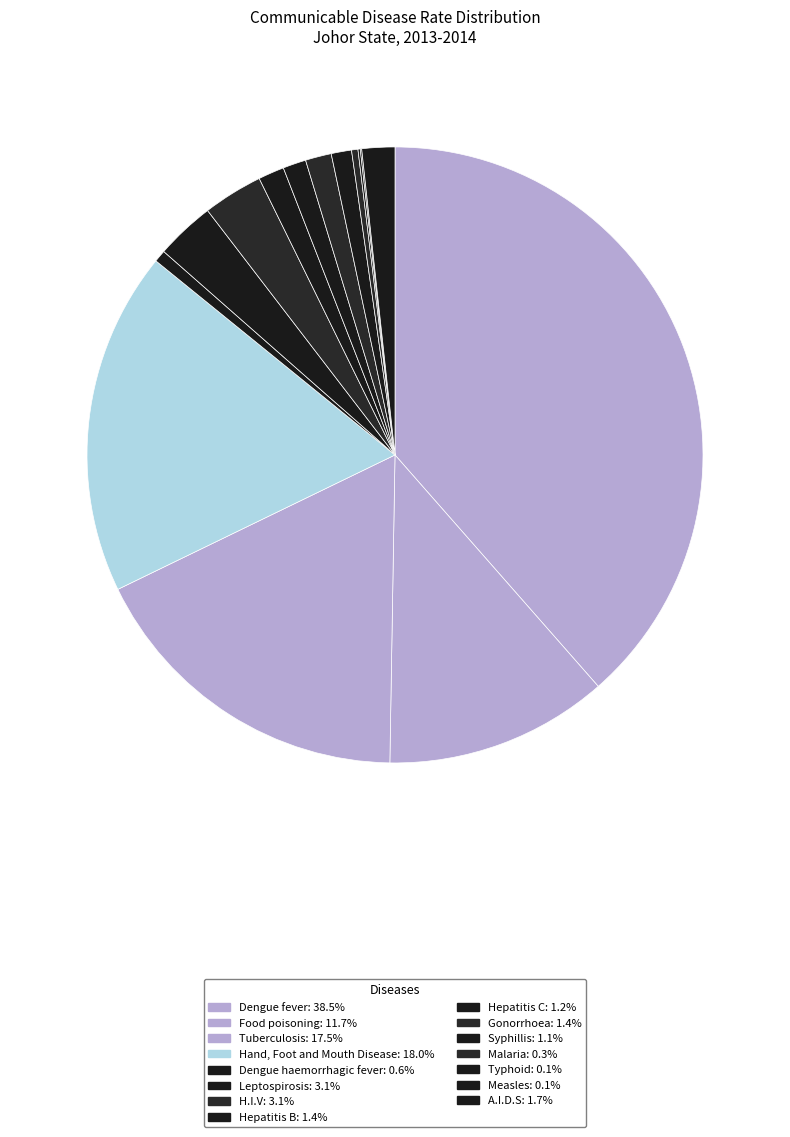

To the nearest percent, what is the average slice percentage?

7%